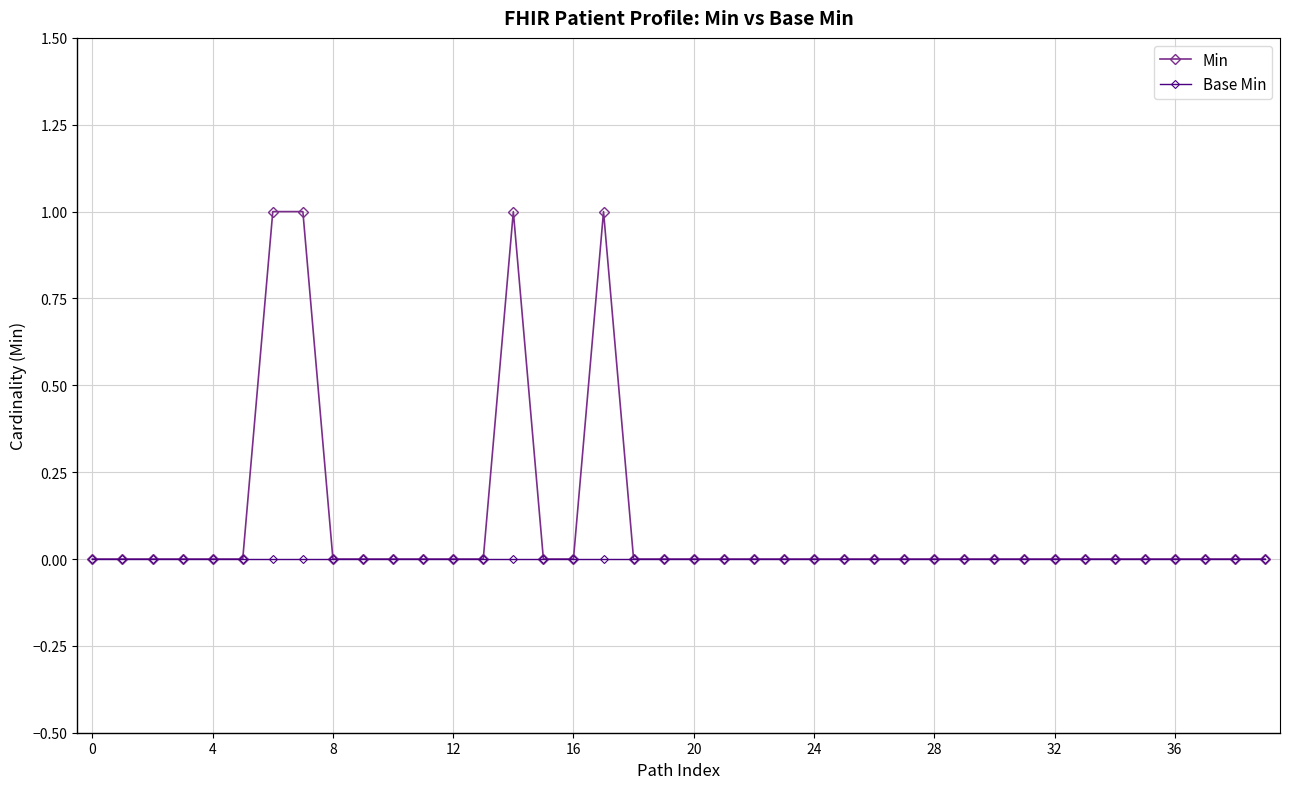

How many data points does each series have?

40